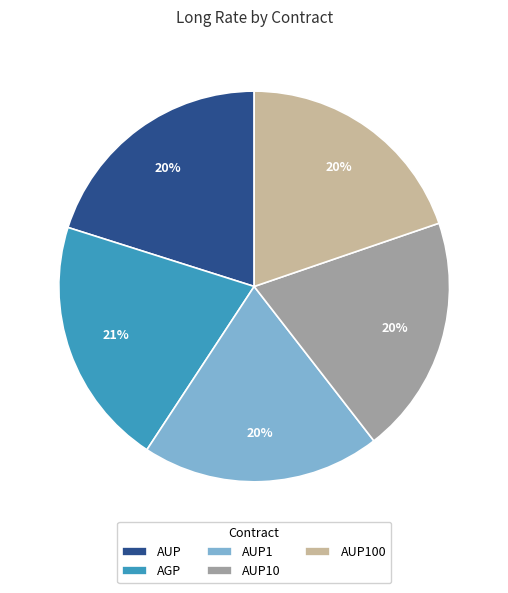

Which category has the biggest portion of the pie?

AGP